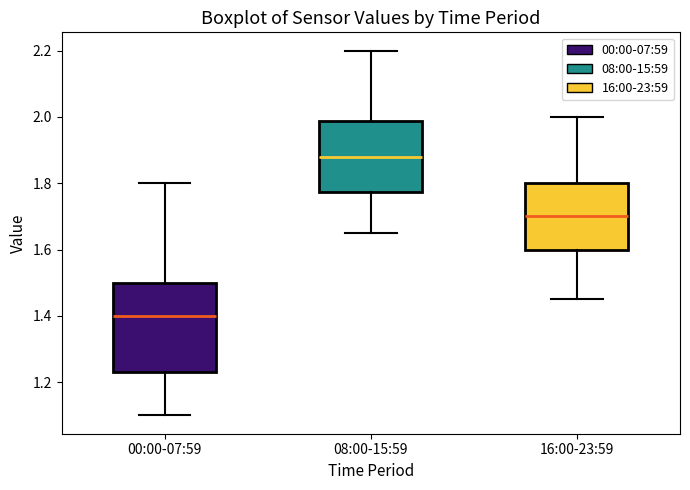

Reading left to right, read every box against the y-axis: the position of its median line, the range the box covers, and the ends of its whiskers. The values are not printed on the chart, so give them approximately, as read against the axis.

00:00-07:59: median 1.40, box 1.24 to 1.50, whiskers 1.10 to 1.80
08:00-15:59: median 1.88, box 1.78 to 1.98, whiskers 1.66 to 2.20
16:00-23:59: median 1.70, box 1.60 to 1.80, whiskers 1.46 to 2.00